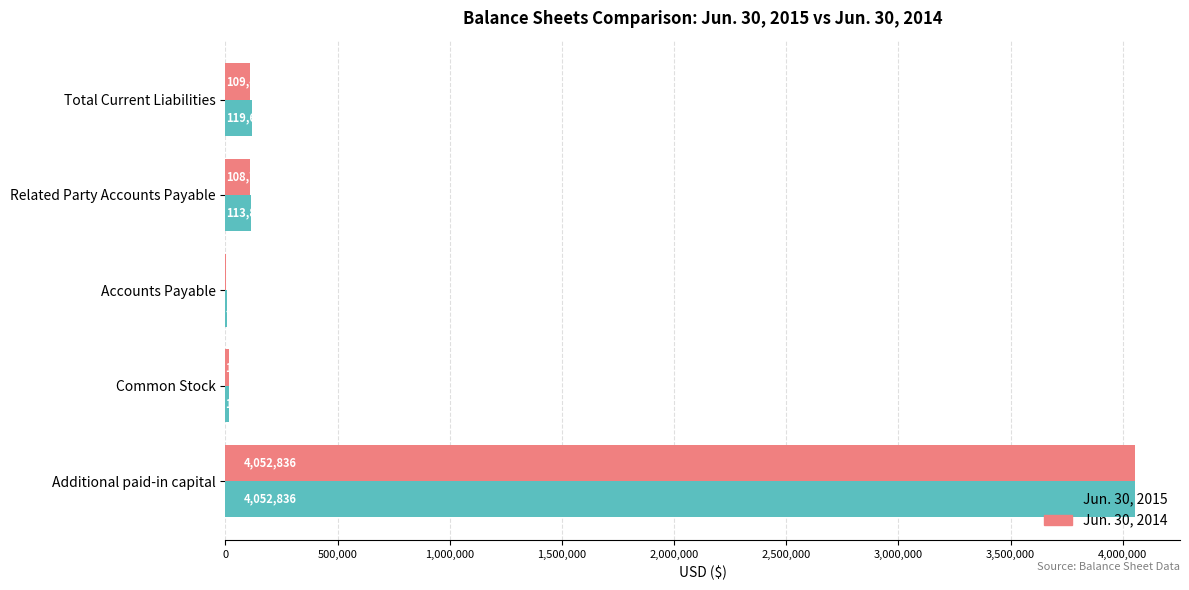

What is the maximum value for Jun. 30, 2015?

4052836